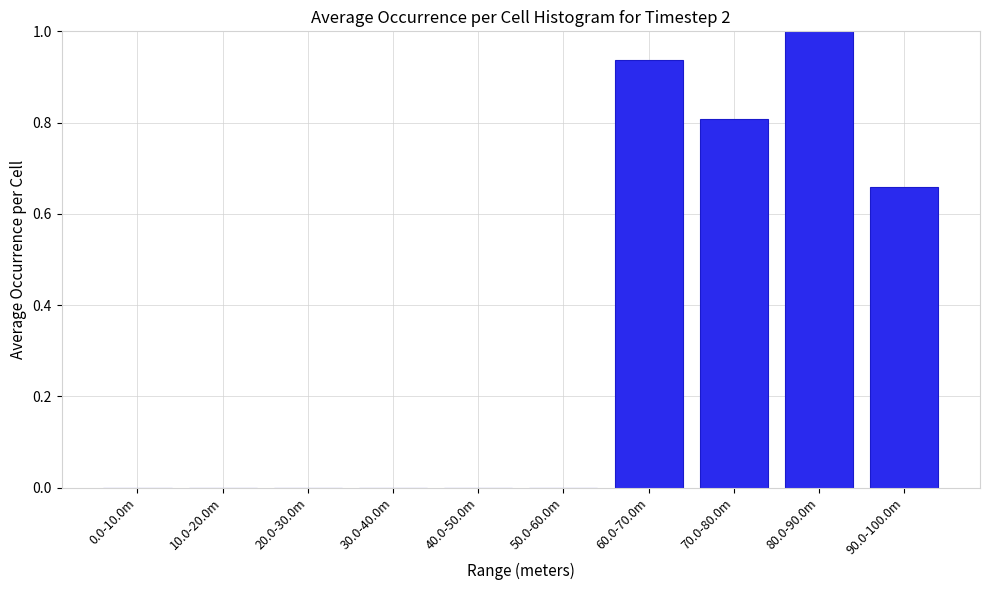

Between 90.0-100.0m and 80.0-90.0m, which is larger?

80.0-90.0m